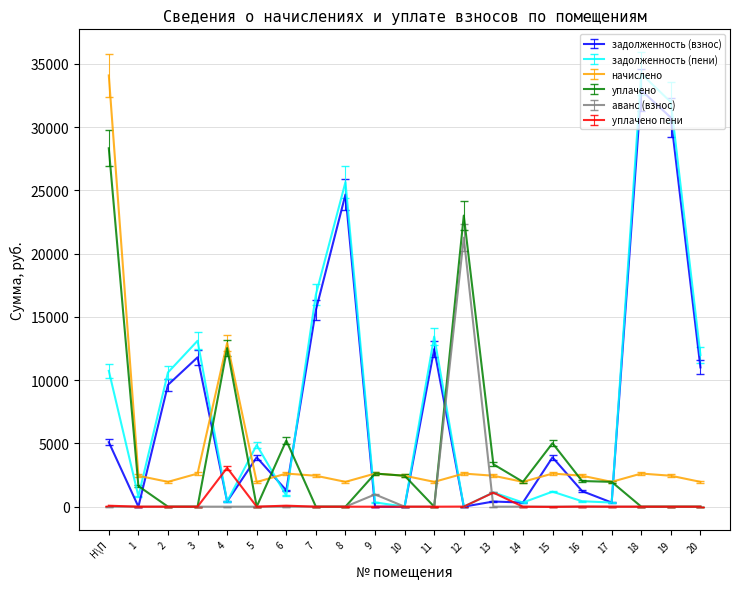

The value of задолженность (взнос) at 7 is 6362.2. True or false?

False